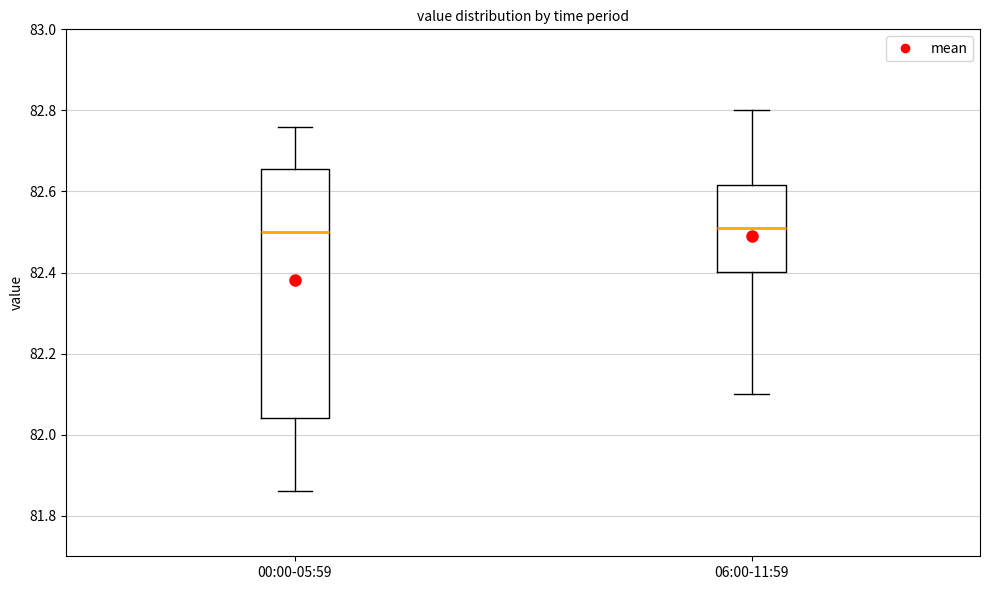

Where does the lower whisker of the box for 06:00-11:59 end on the y-axis? The values are not printed on the chart, so give them approximately, as read against the axis.

82.10